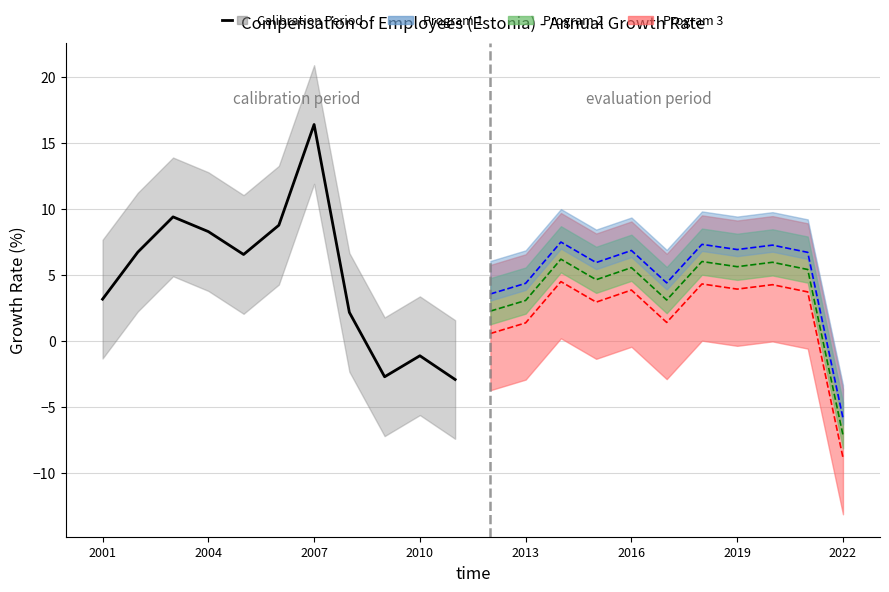

How many interior local valleys (lower than both neighbors) does the data have?

6